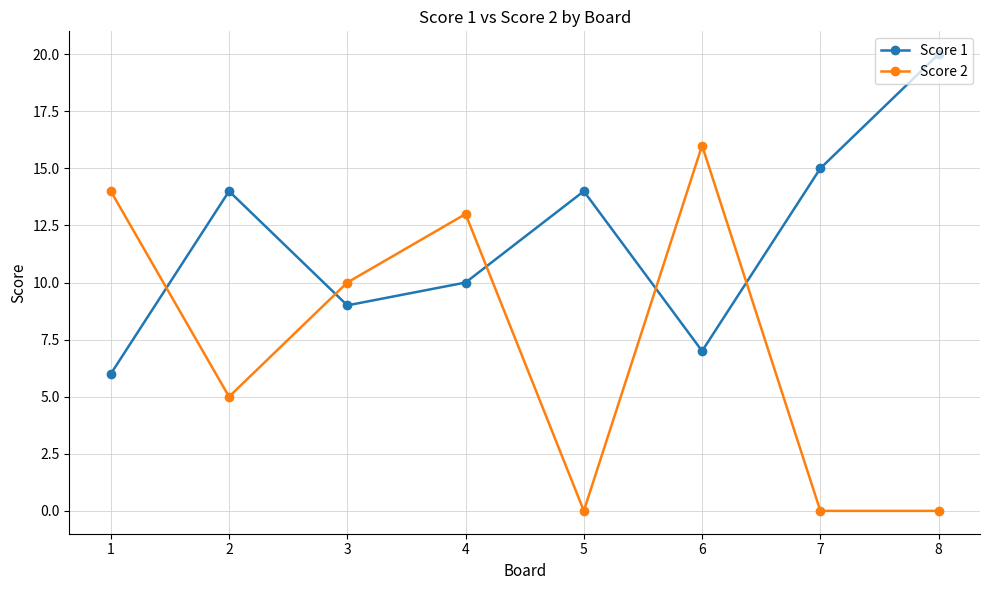

List the series in order of their peak value, lowest first.

Score 2, Score 1